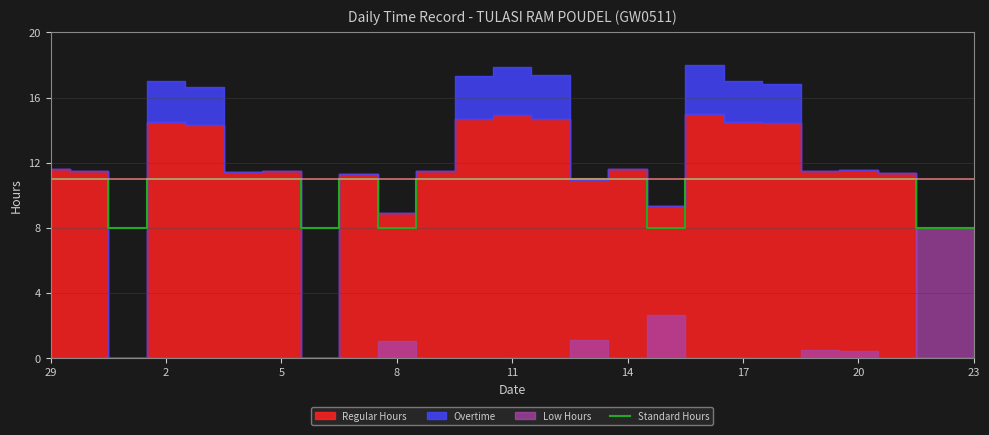

True or false: there are more than 2 points higher than both neighbors.

False